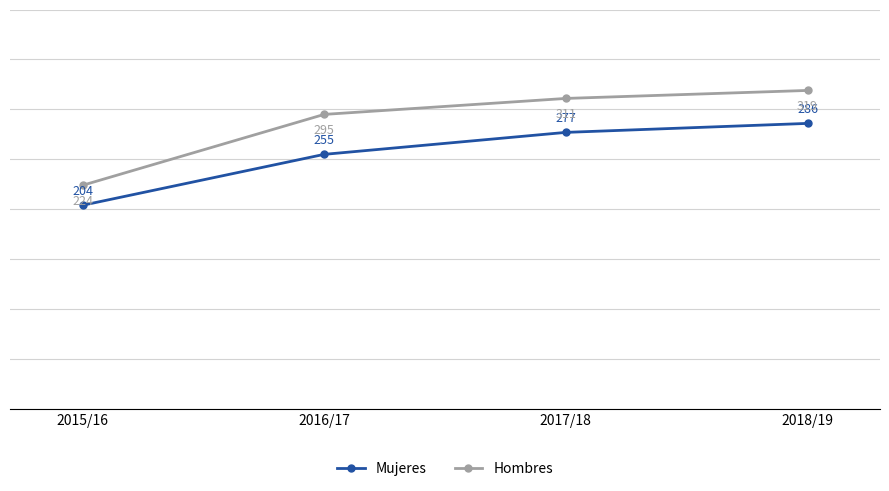

True or false: Mujeres and Hombres cross at least once.

False